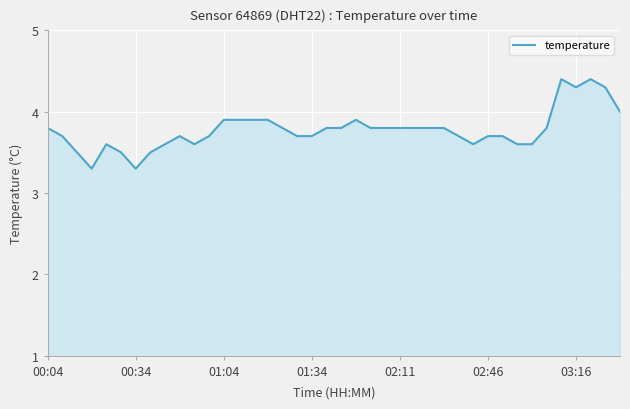

What is the smallest value displayed?

3.3